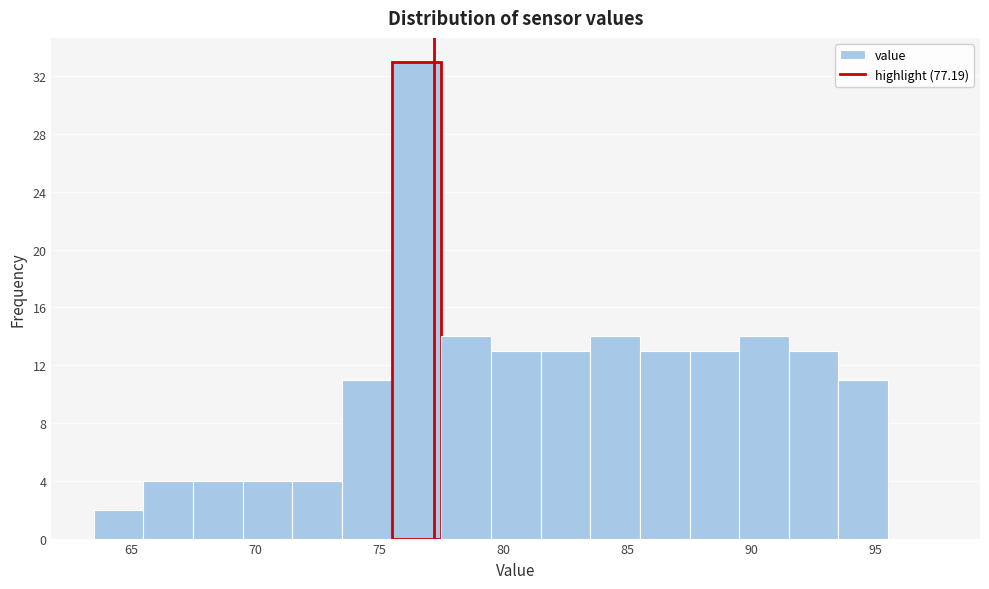

Reading left to right, list every bar in this chart as the range it spans on the x-axis followed by its height. The values are not printed on the chart, so give them approximately, as read against the axis.

63.5 to 65.5: 2
65.5 to 67.5: 4
67.5 to 69.5: 4
69.5 to 71.5: 4
71.5 to 73.5: 4
73.5 to 75.5: 11
75.5 to 77.5: 33
77.5 to 79.5: 14
79.5 to 81.5: 13
81.5 to 83.5: 13
83.5 to 85.5: 14
85.5 to 87.5: 13
87.5 to 89.5: 13
89.5 to 91.5: 14
91.5 to 93.5: 13
93.5 to 95.5: 11
95.5 to 97.5: 0